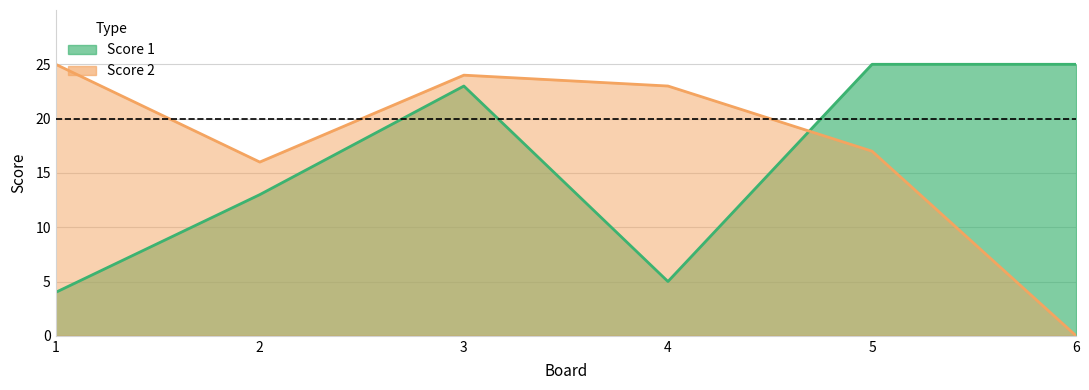

Between 3 and 5, which series saw the biggest shift?

Score 2